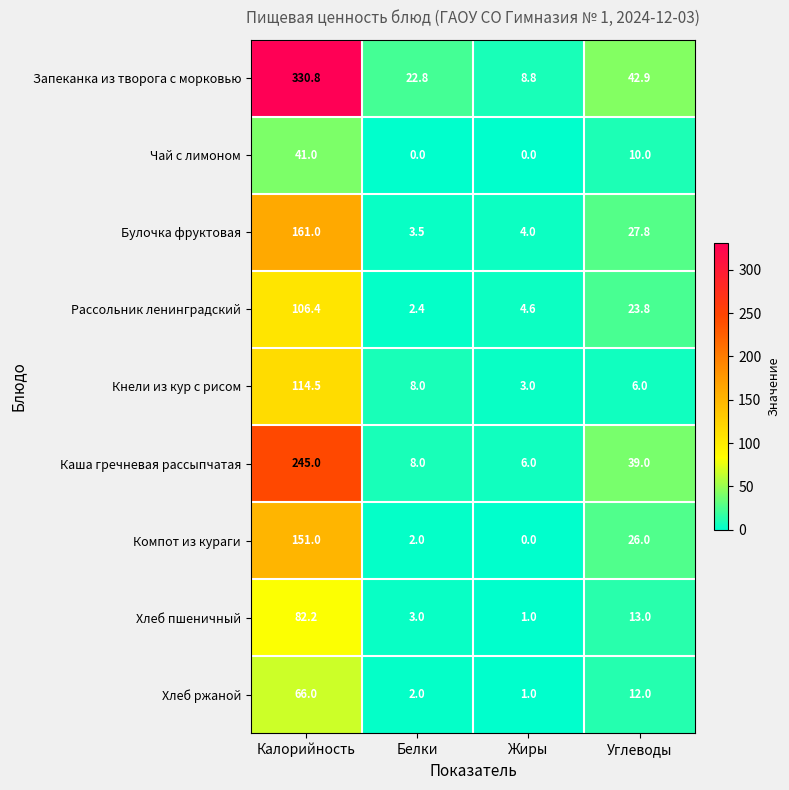

Rank the series at Калорийность from highest to lowest value.

Запеканка из творога с морковью, Каша гречневая рассыпчатая, Булочка фруктовая, Компот из кураги, Кнели из кур с рисом, Рассольник ленинградский, Хлеб пшеничный, Хлеб ржаной, Чай с лимоном